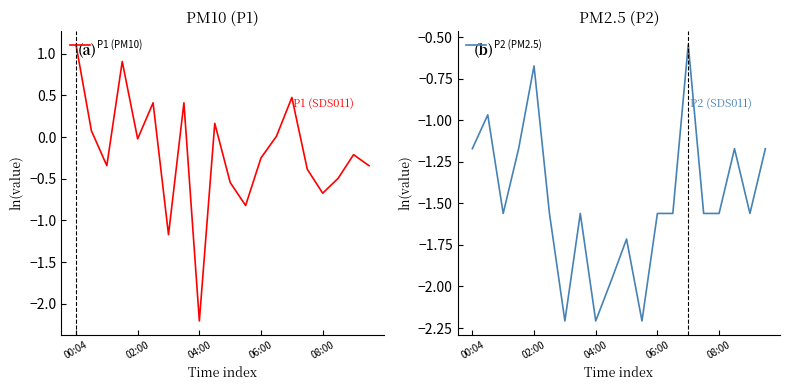

True or false: P2 (PM2.5) and P1 (PM10) intersect in this chart.

False